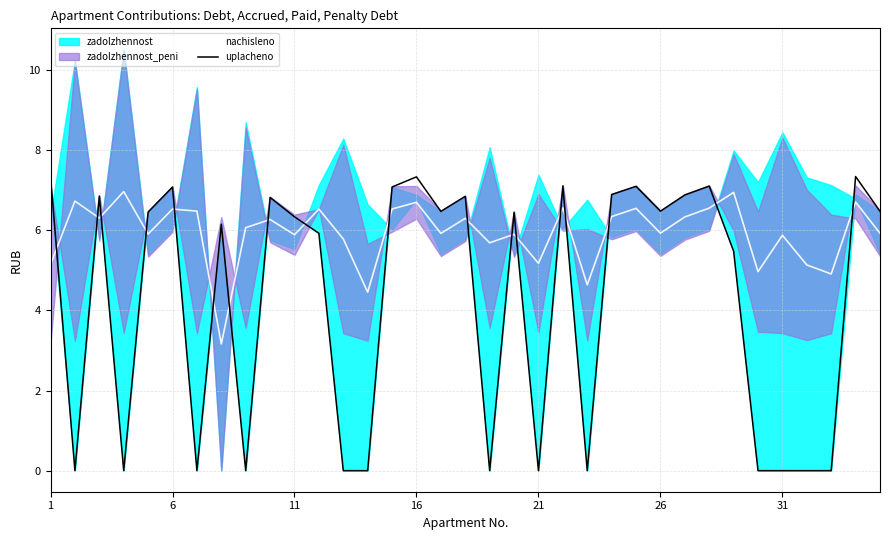

Which series ends up on top after the final intersection of nachisleno and uplacheno?

uplacheno